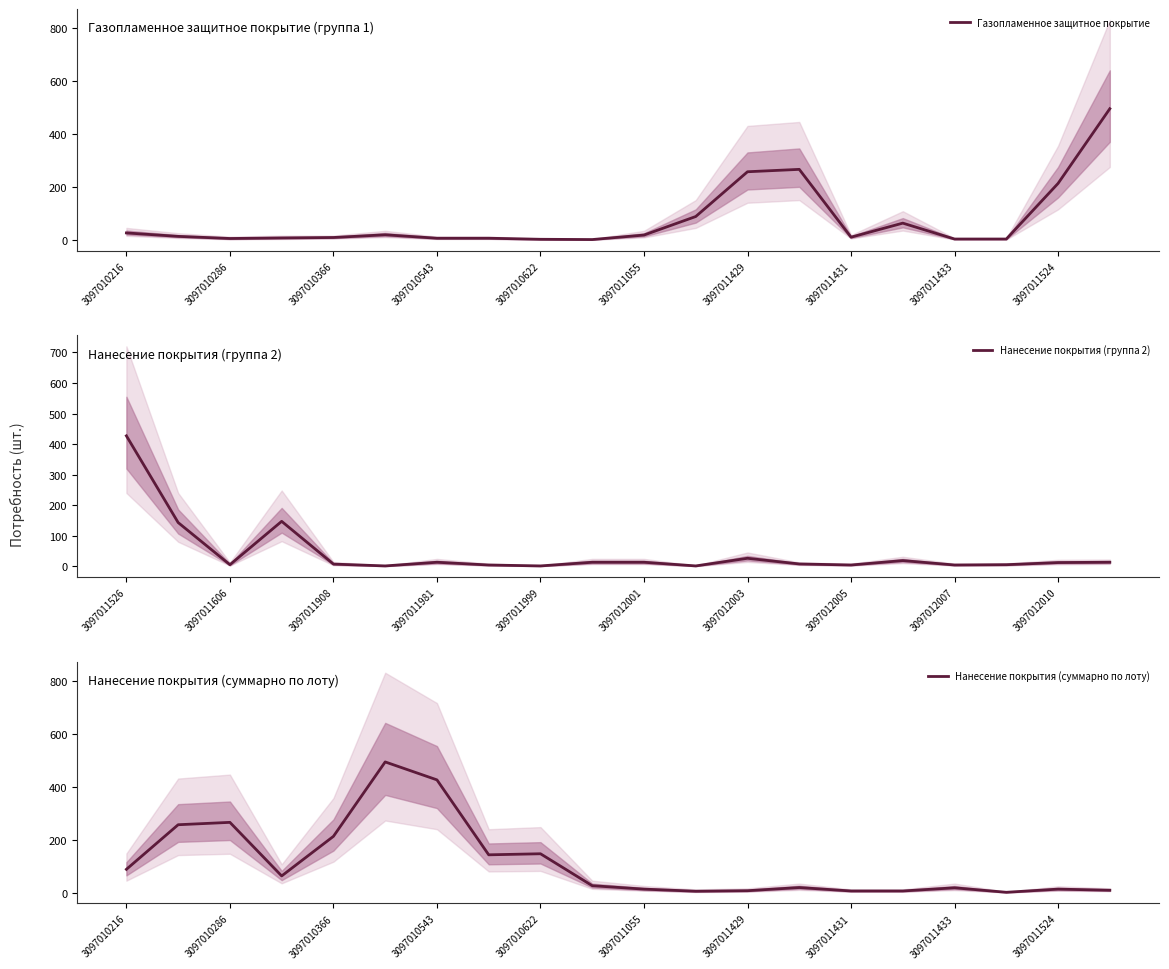

What is the sum of all Газопламенное защитное покрытие values?

1509.8